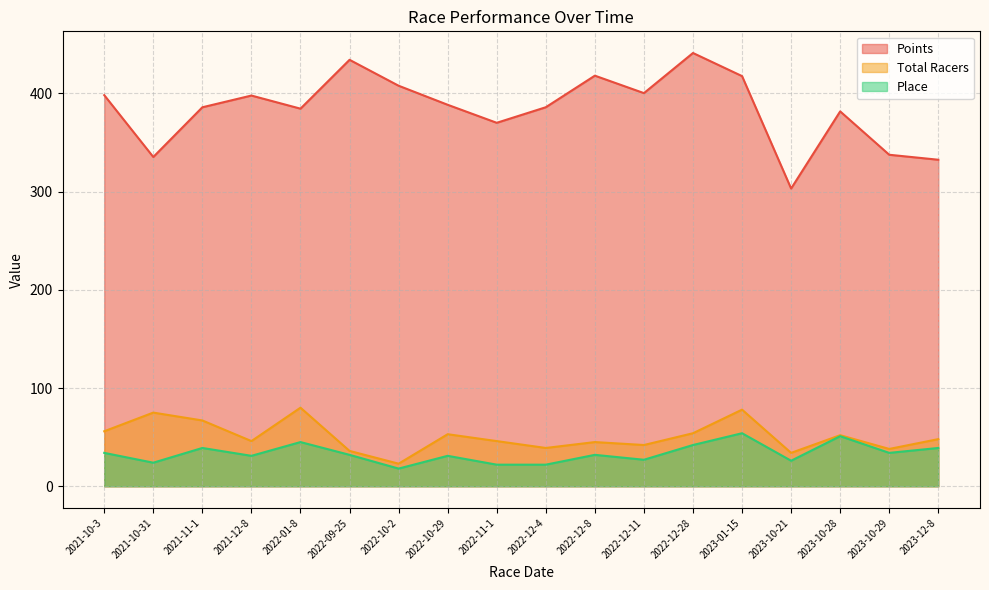

Reading right to left, transcribe all the data shown in this chart.

Points: 332.4	337.5	381.6	303.1	417.5	441.1	400.2	418.0	385.8	370.0	388.3	407.7	434.1	384.4	397.7	385.8	335.2	398.1
Total Racers: 48.0	38.0	52.0	34.0	78.0	54.0	42.0	45.0	39.0	46.0	53.0	23.0	36.0	80.0	46.0	67.0	75.0	56.0
Place: 39.0	34.0	51.0	26.0	54.0	42.0	27.0	32.0	22.0	22.0	31.0	18.0	32.0	45.0	31.0	39.0	24.0	34.0